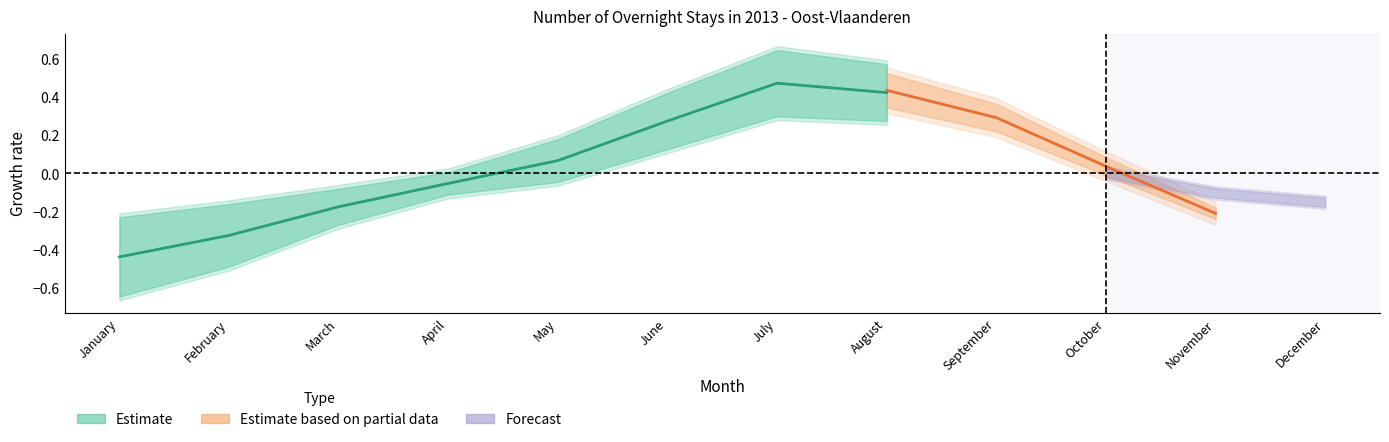

True or false: the data has more than 0 interior local peaks.

True